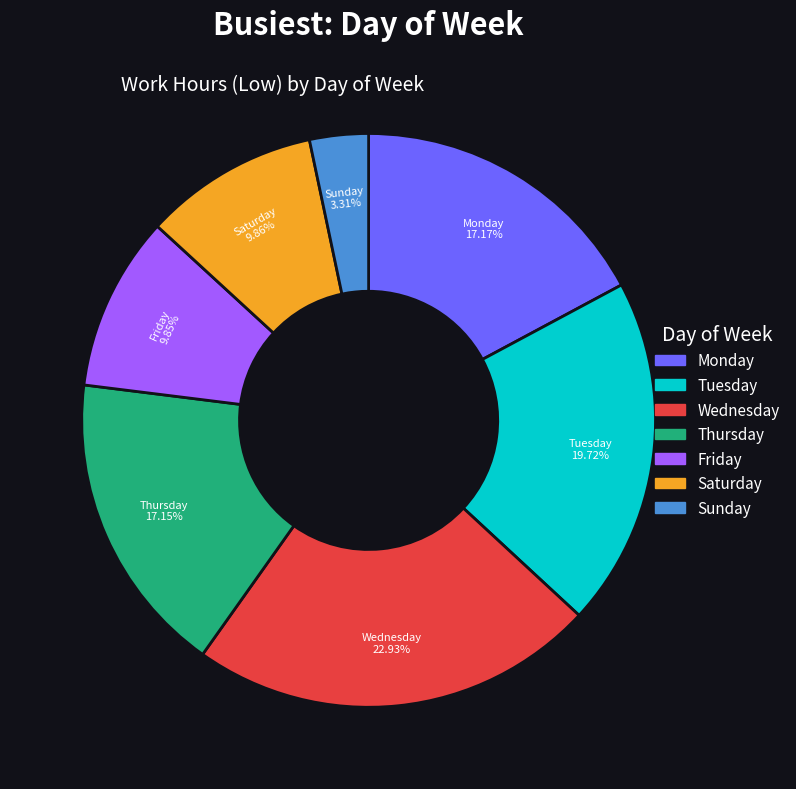

Count the number of slices in the pie.

7